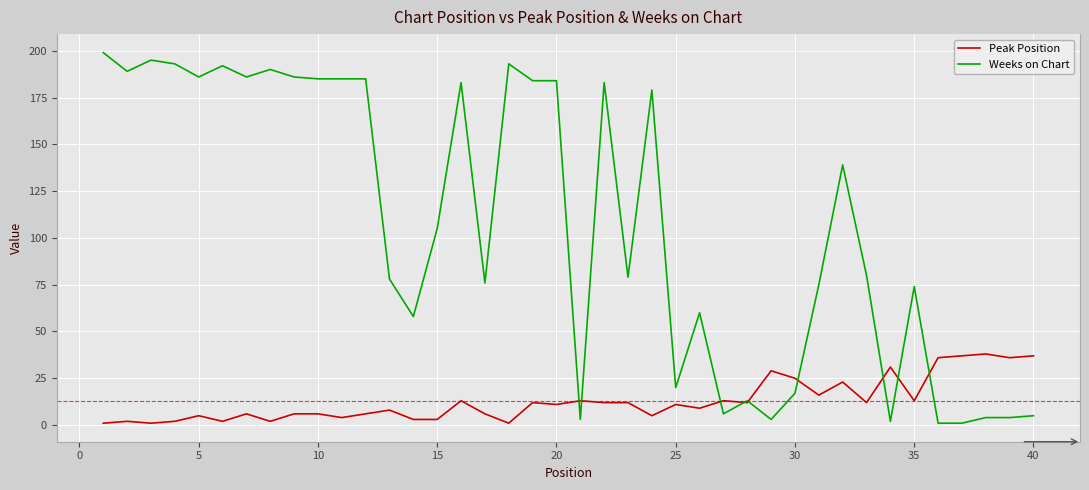

What are all the series names shown in the legend?

Peak Position, Weeks on Chart